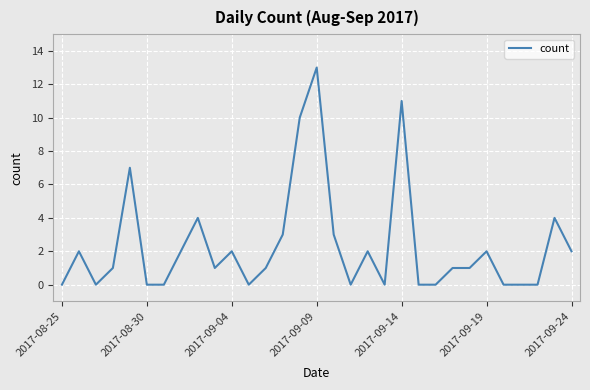

What is the sum of all values?

72